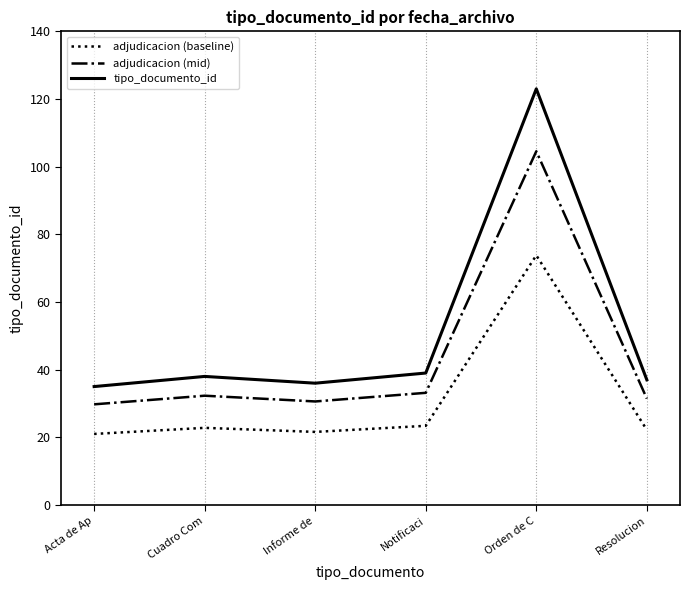

What position from the left is Informe de?

3